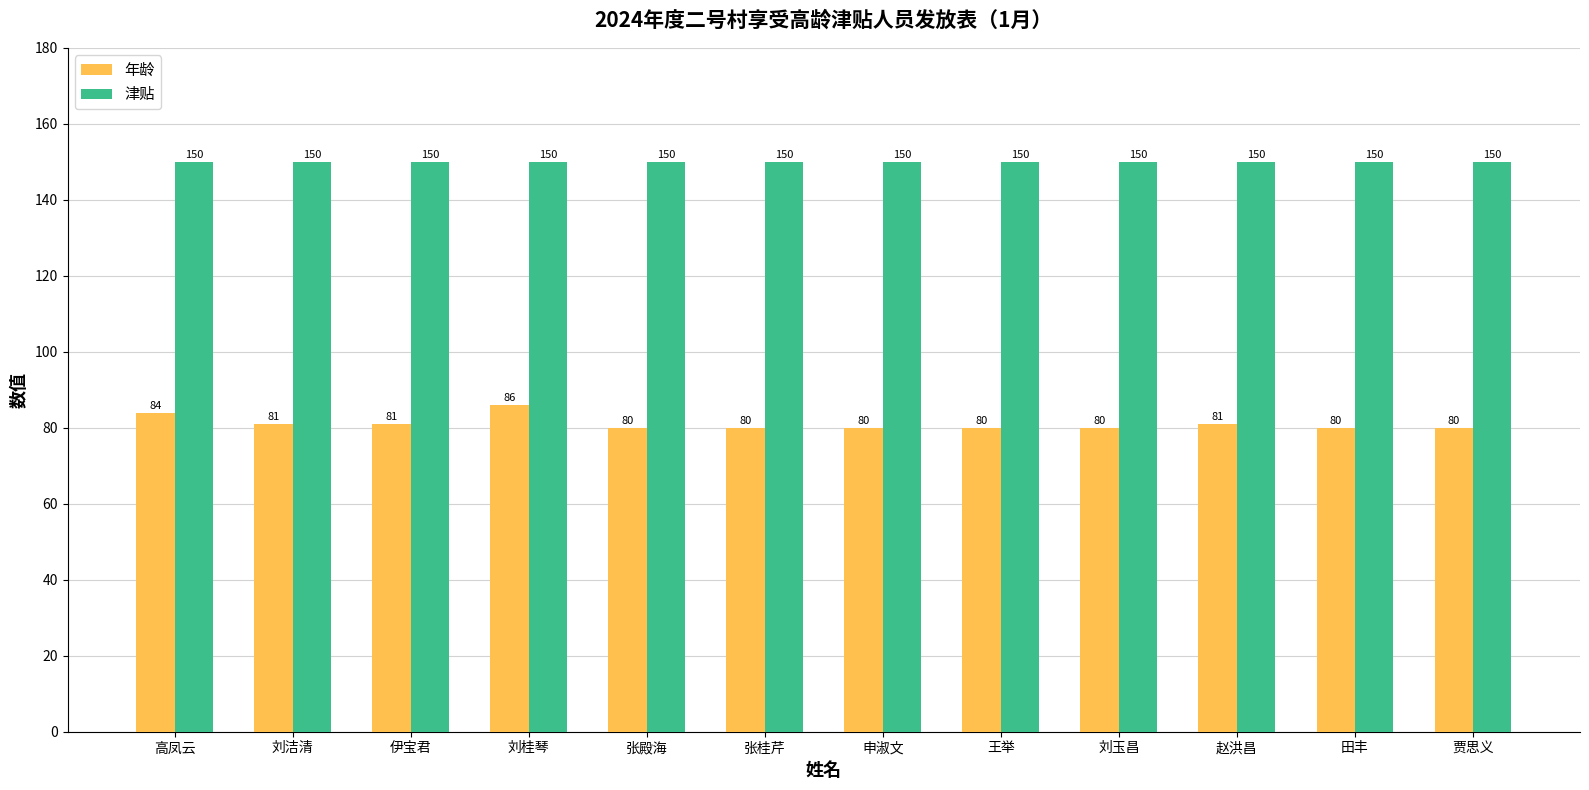

The value of 津贴 at 王举 is 150. True or false?

True